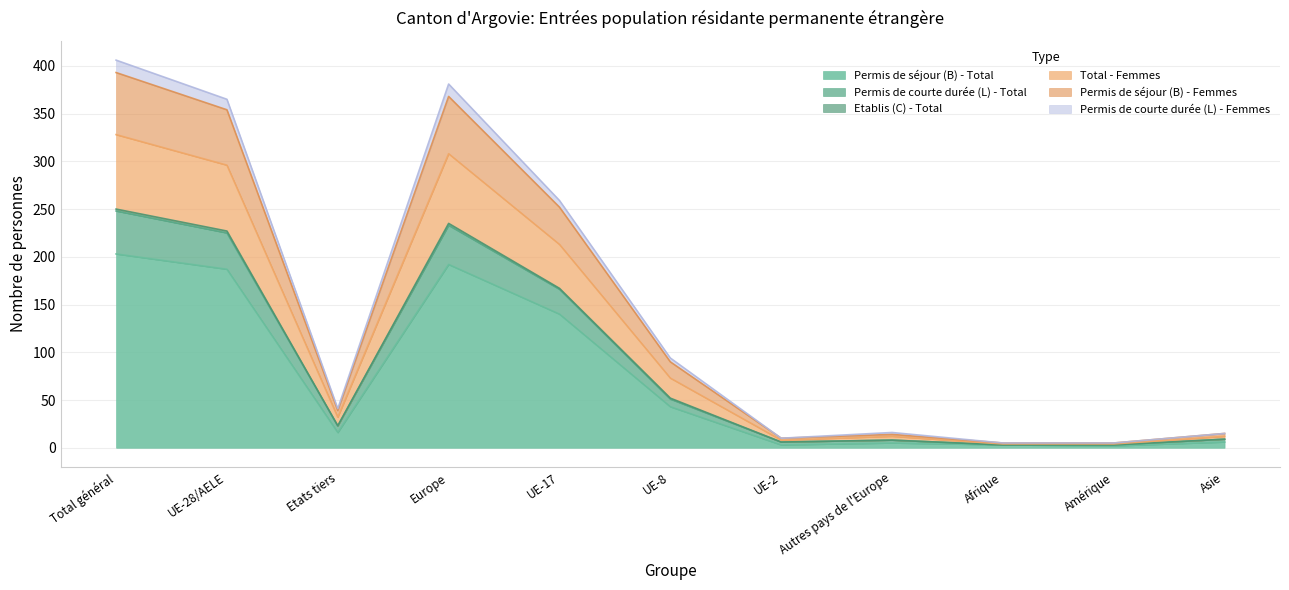

What position from the left is Europe?

4